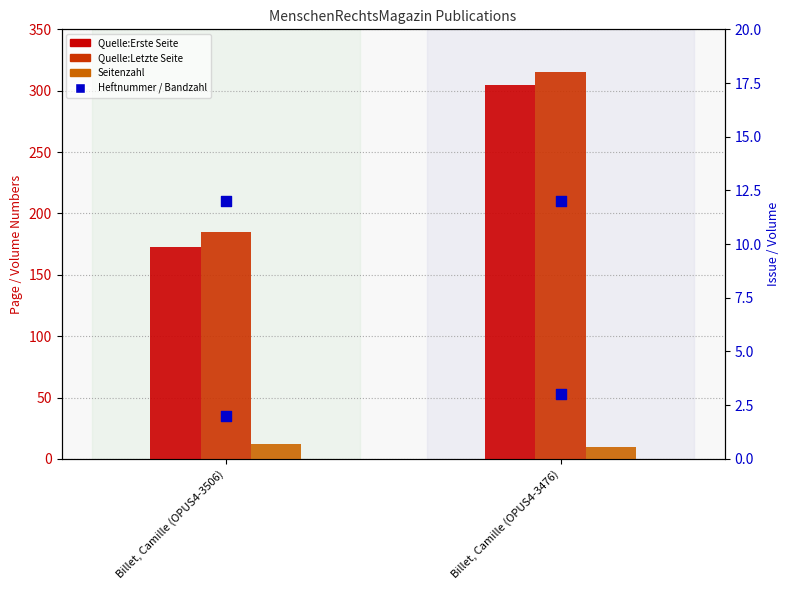

At which category is the sum across all series the highest?

Billet, Camille (OPUS4-3476)